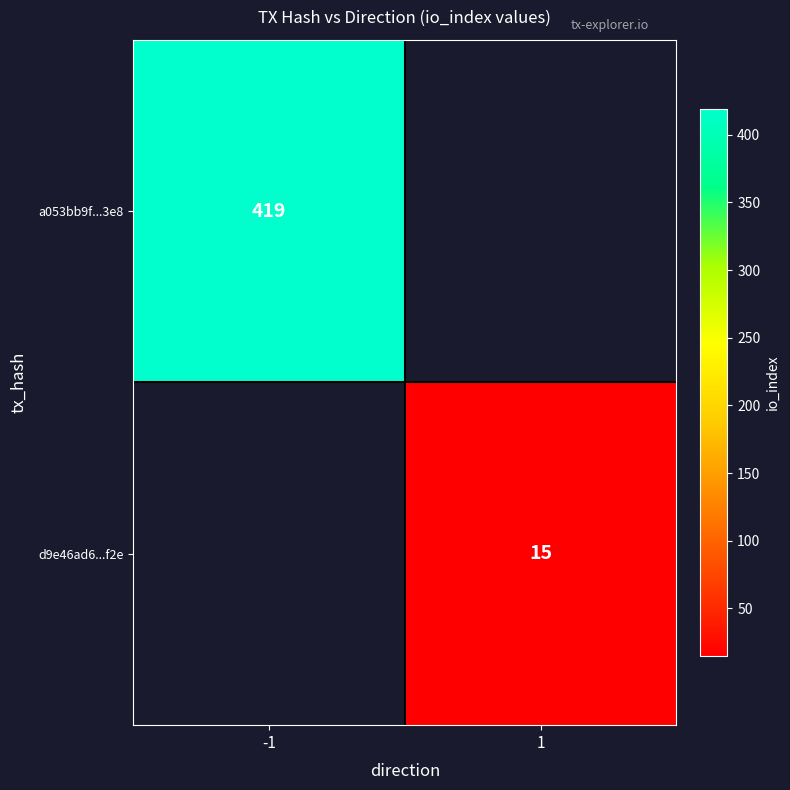

At how many categories does at least one series exceed 404?

1